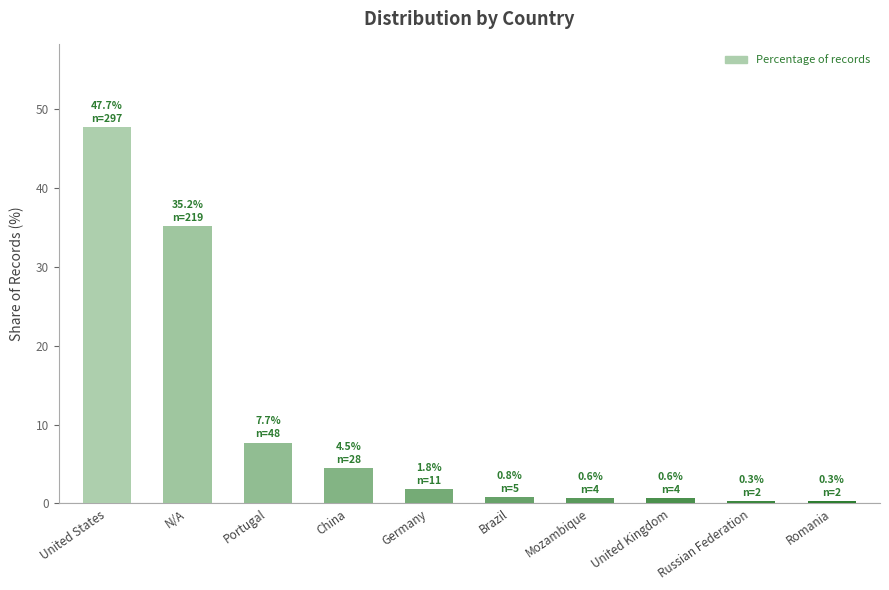

What is the label of the 7th bar from the right?

China